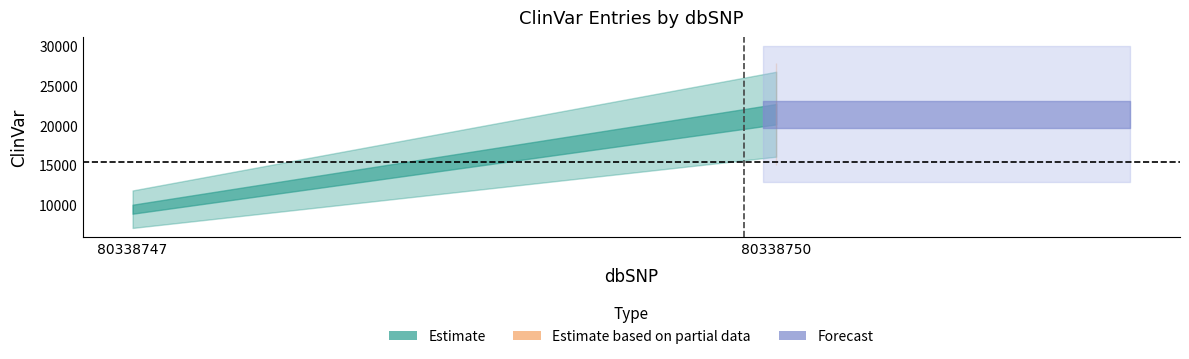

What is the minimum value shown in the chart?

9450